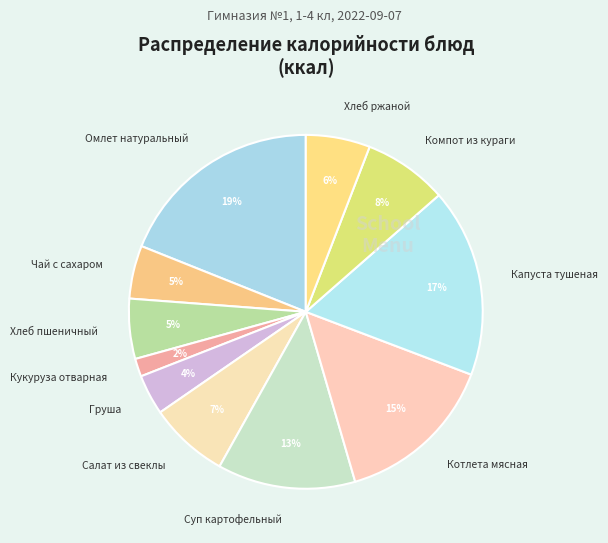

Which slice is the largest?

Омлет натуральный